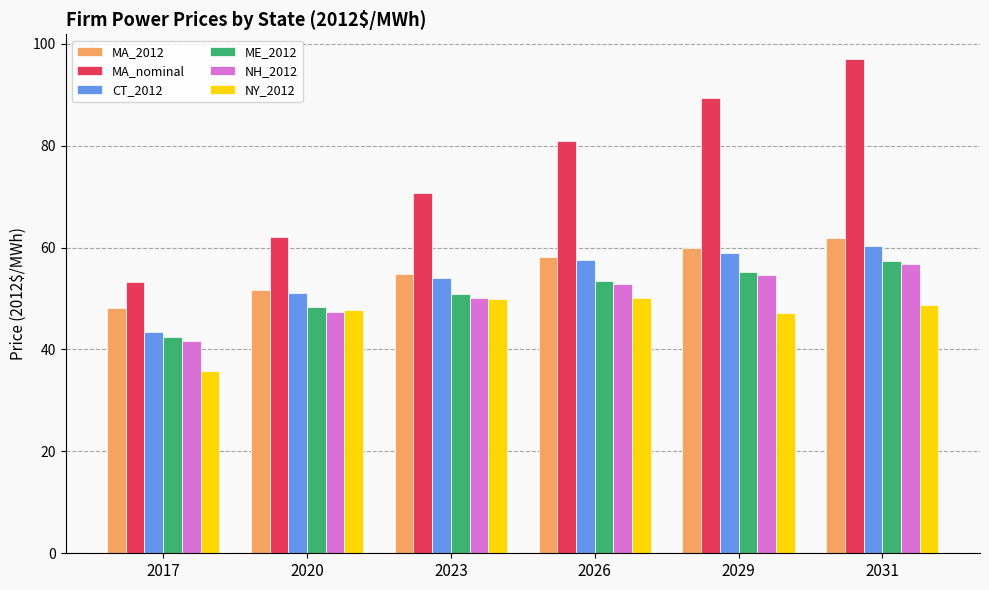

What is the spread (max minus min) of values at 2026?

30.9